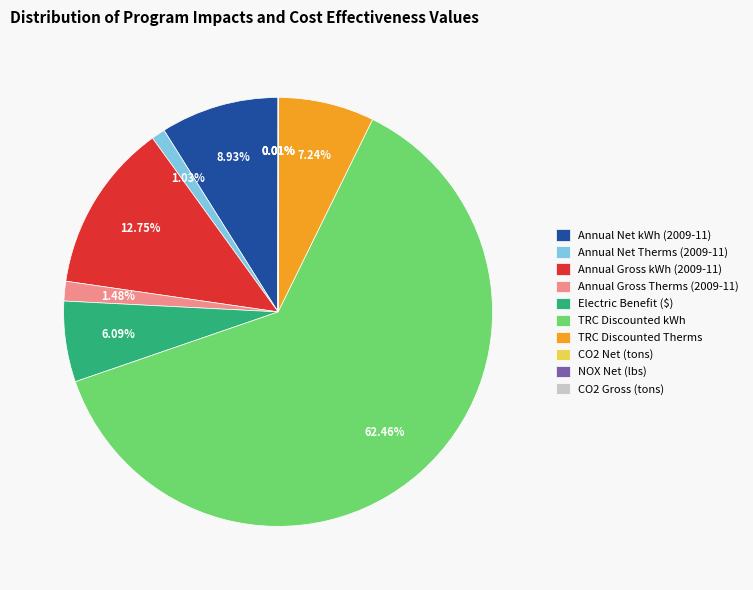

Between Annual Net kWh (2009-11) and Annual Gross kWh (2009-11), which is larger?

Annual Gross kWh (2009-11)